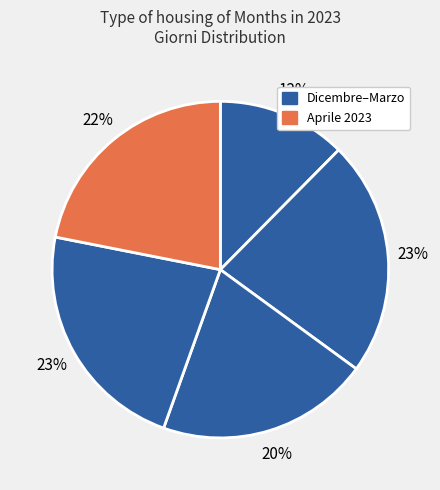

Count the number of slices in the pie.

5